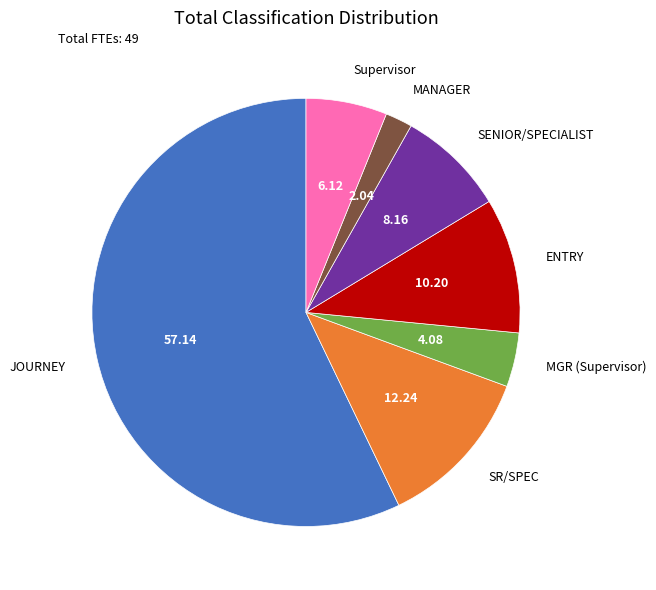

How many segments does this pie chart have?

7